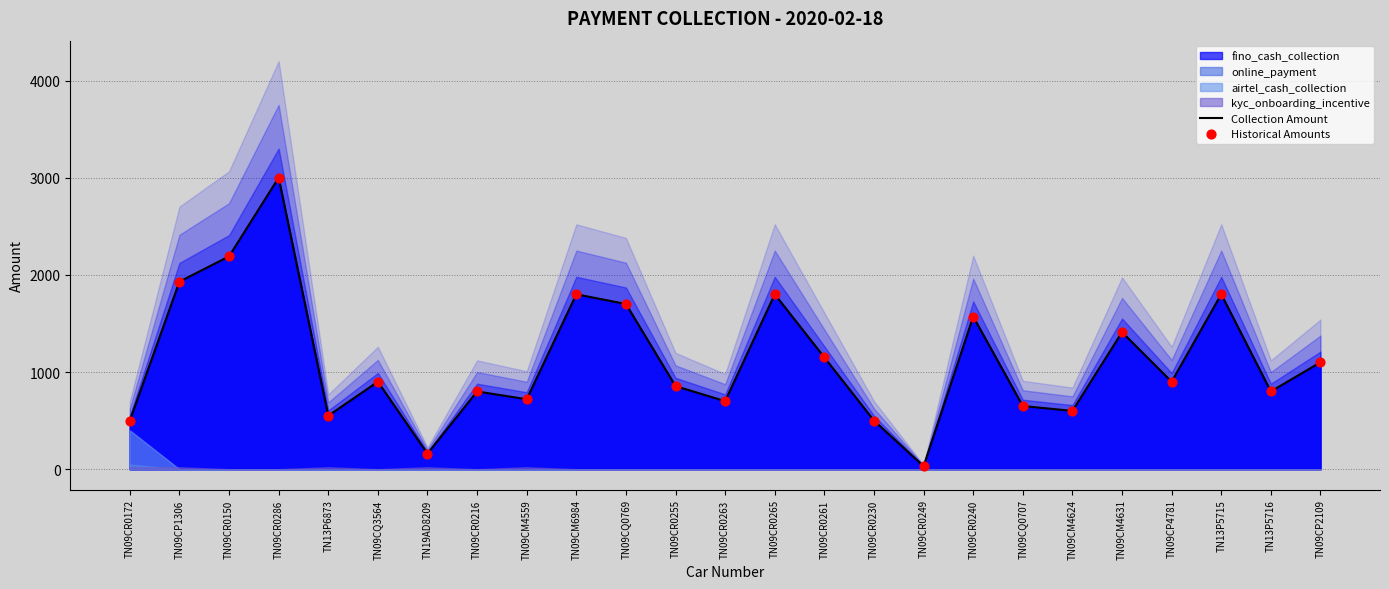

Is it true that Collection Amount equals 181 at TN13P6873?

False